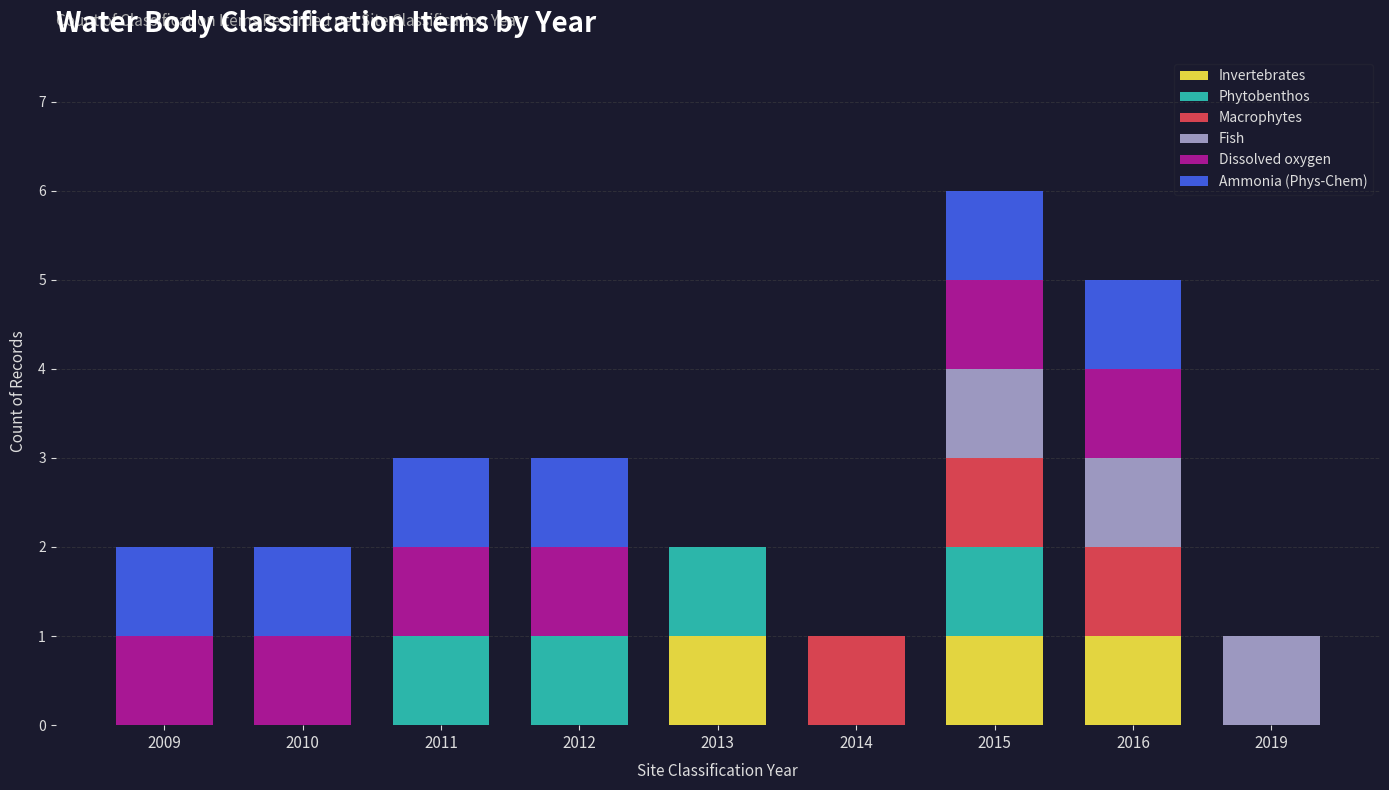

At which category is the sum across all series the highest?

2015